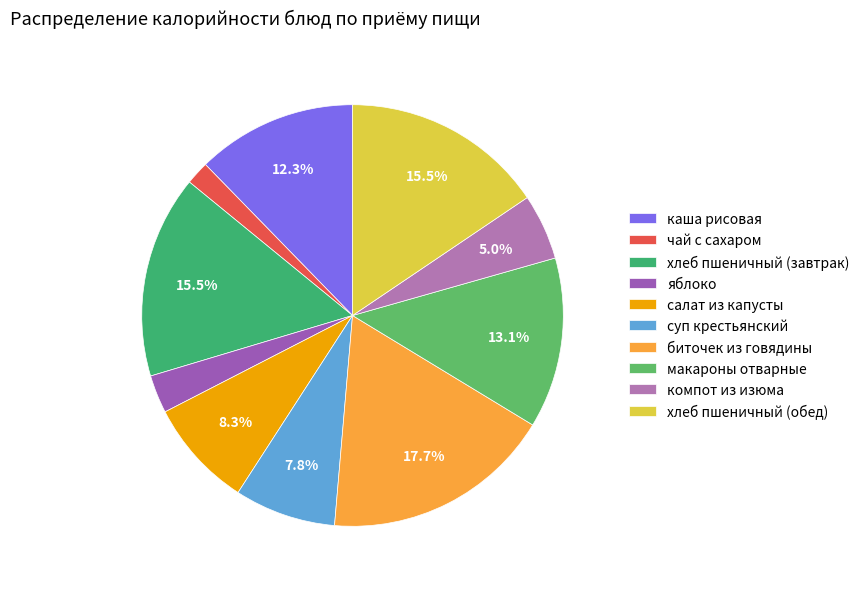

Do каша рисовая and яблоко together represent more than half of the pie?

No